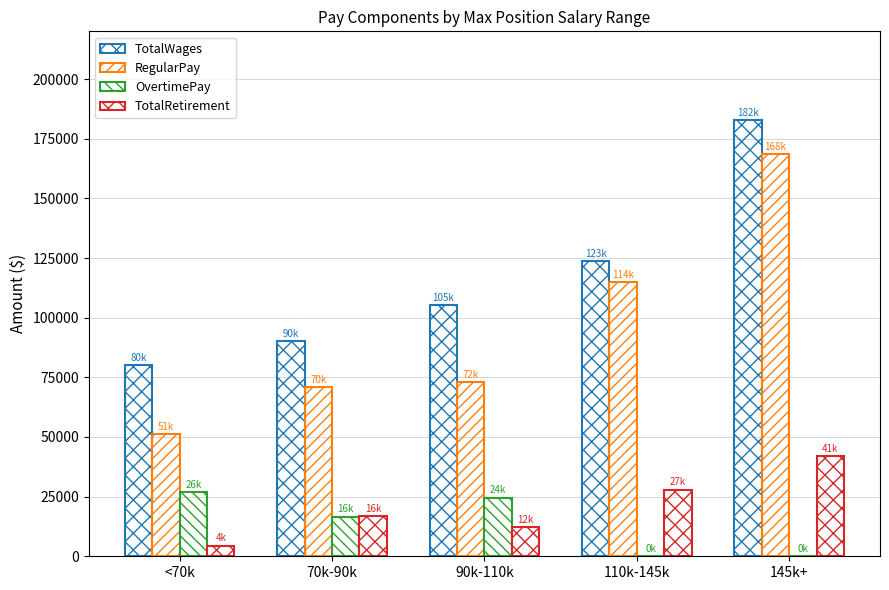

Which category has the lowest value across all series?

110k-145k